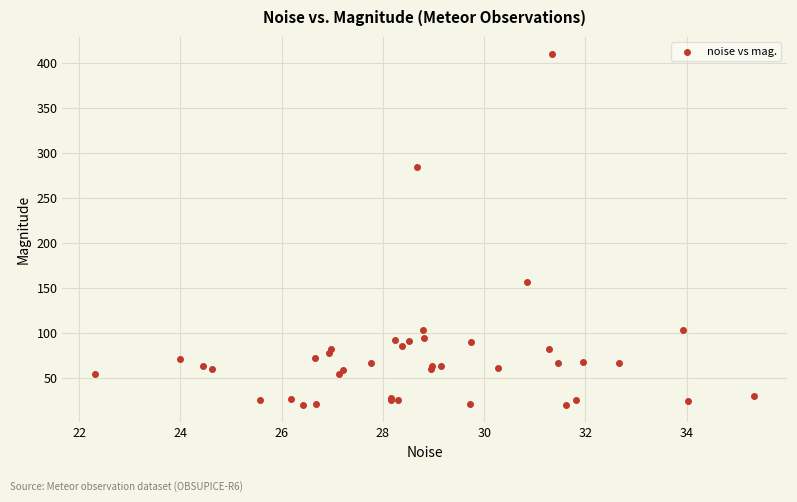

What Y value in the scatter plot is closest to 215?

156.7